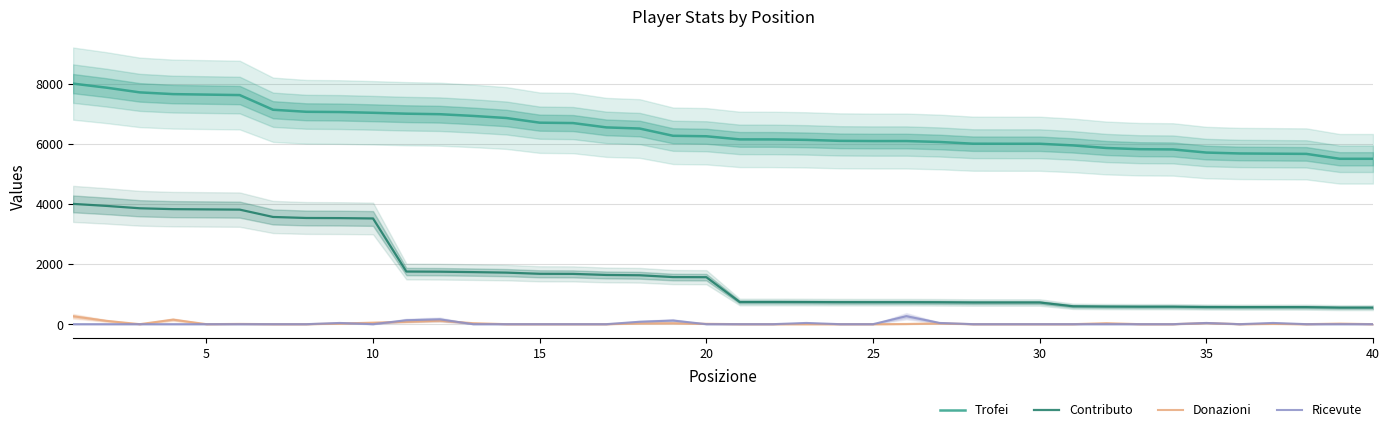

Does the chart have visible grid lines?

Yes